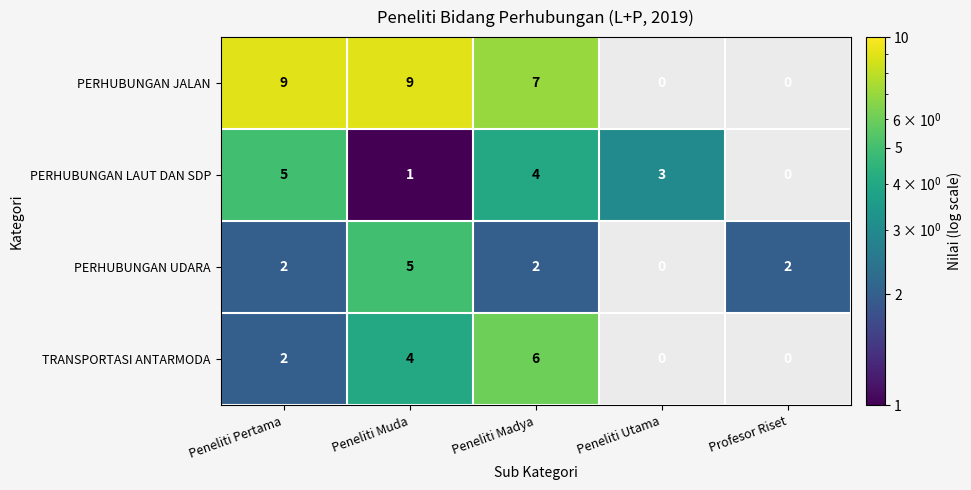

What is the total value across all series at Peneliti Madya?

19